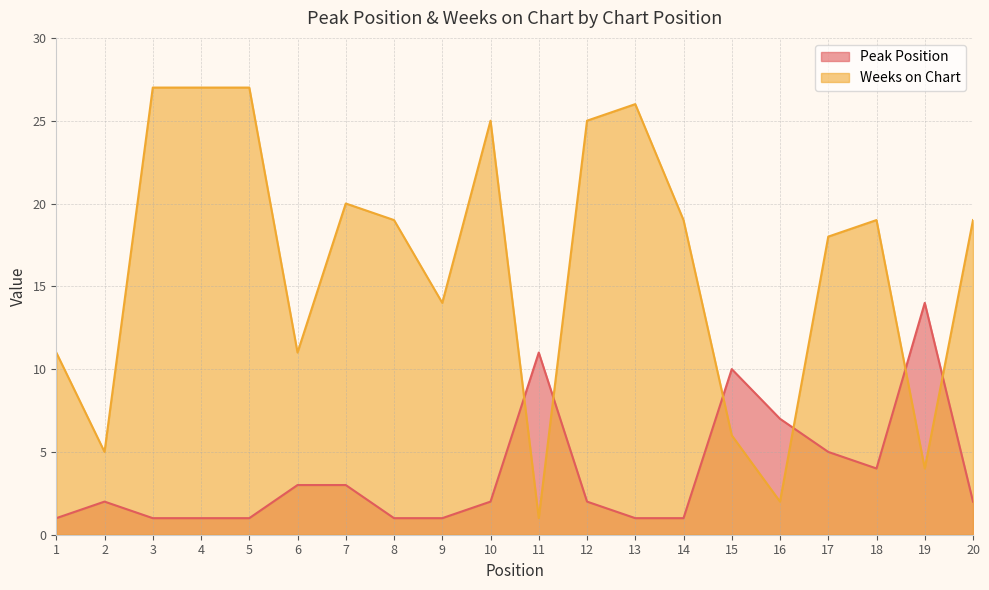

At which category is the sum across all series the highest?

3